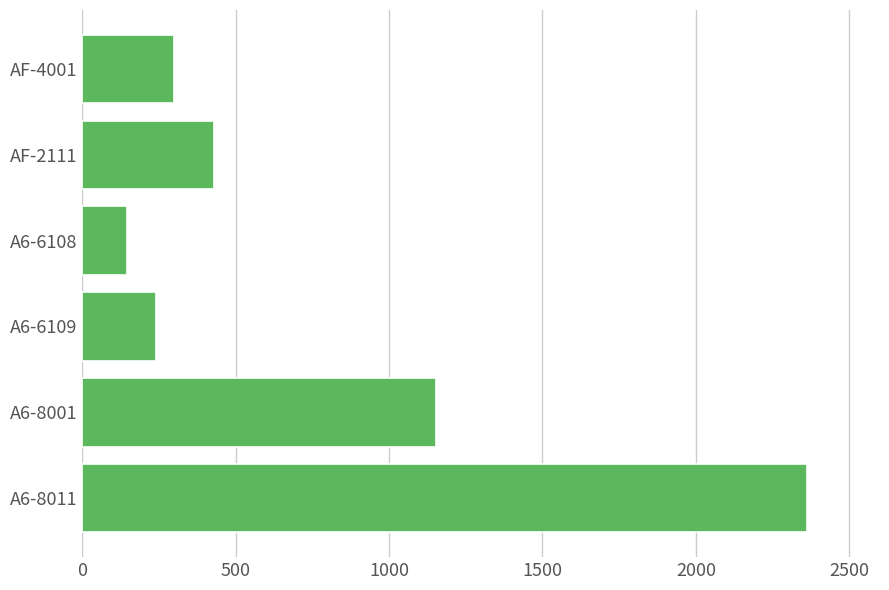

At which label is the value closest to 1254?

A6-8001